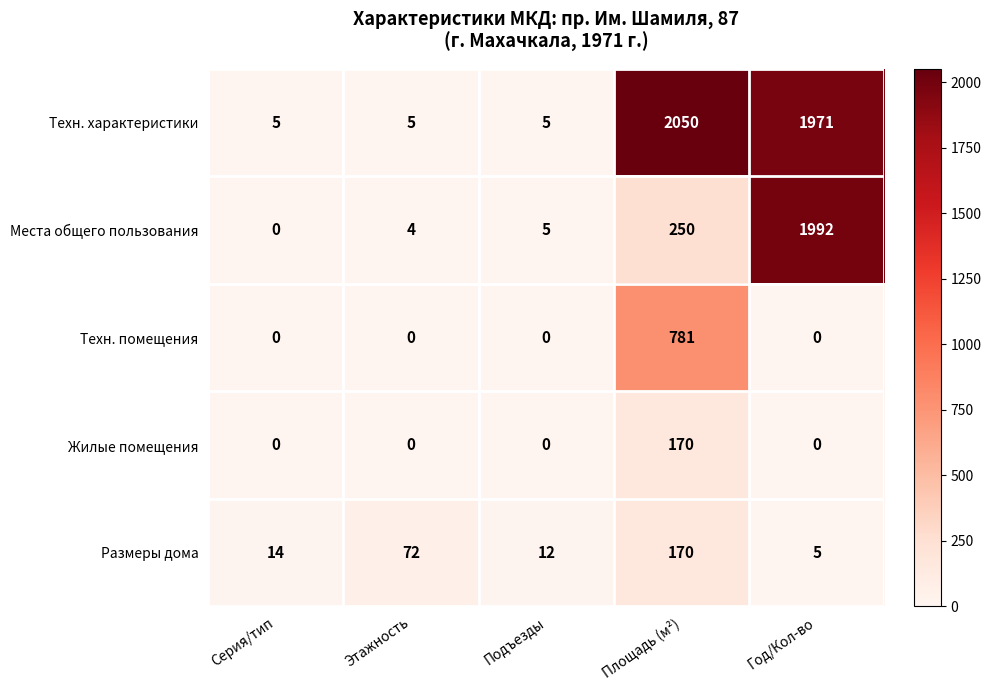

Which category has the highest value across all series?

Площадь (м²)